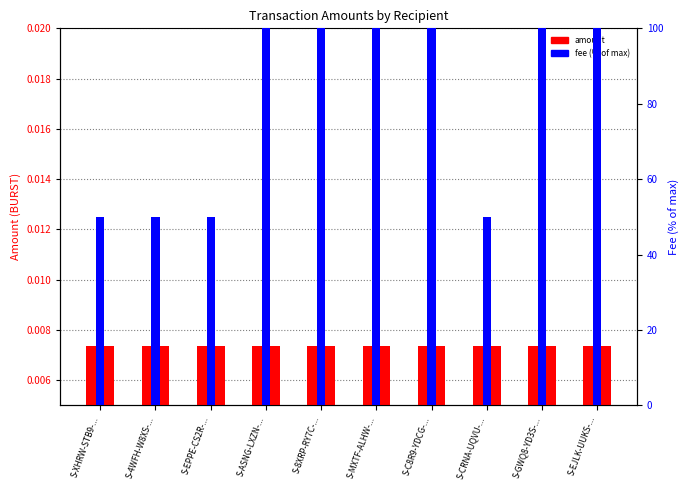

Between S-CRNA-UQVU-... and S-XHRW-STB9-..., which is larger?

S-CRNA-UQVU-...